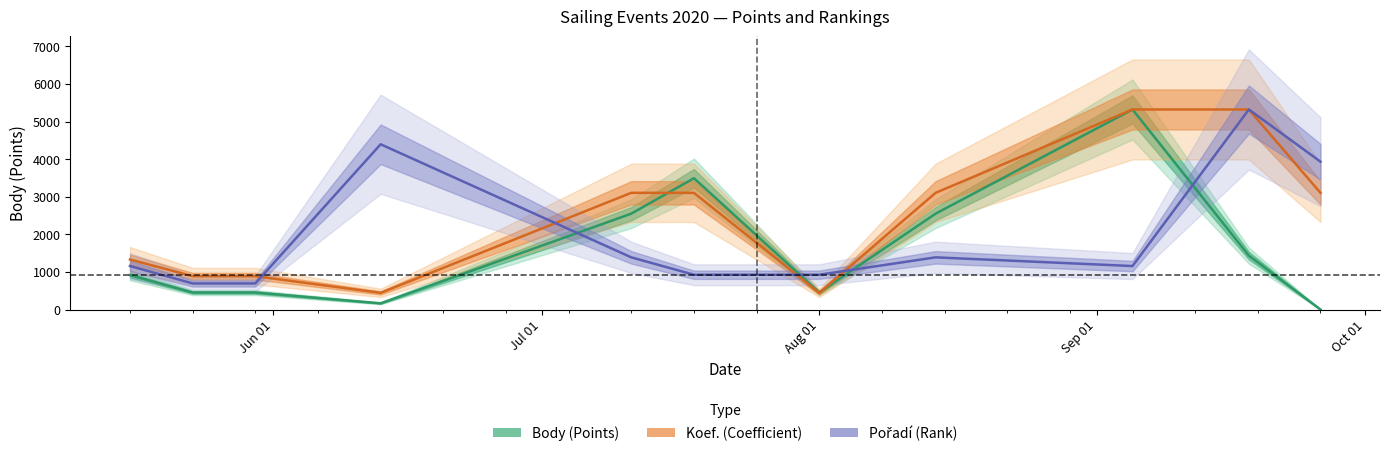

What are all the series names shown in the legend?

Body, Koef., Pořadí